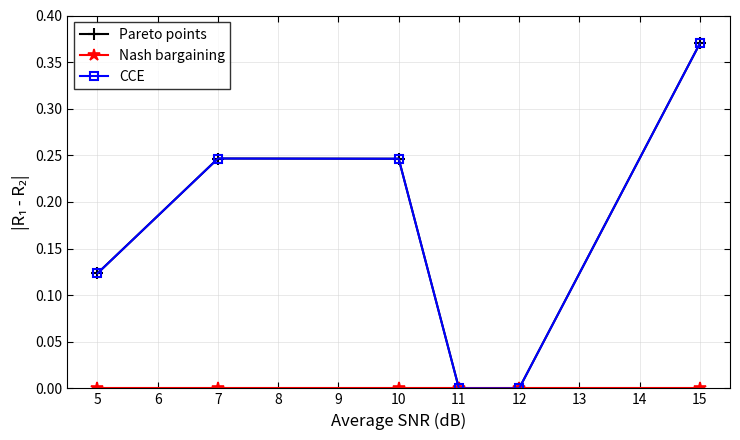

At which category does the chart reach its peak across all series?

15